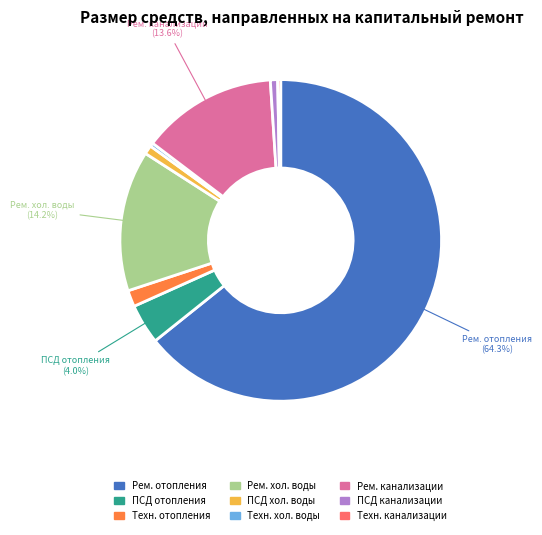

What percentage is NOT represented by Рем. канализации?

86.4%